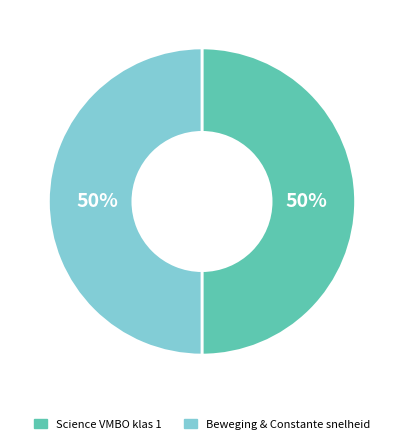

What is the ratio of the value at Beweging & Constante snelheid to the value at Science VMBO klas 1?

1.0